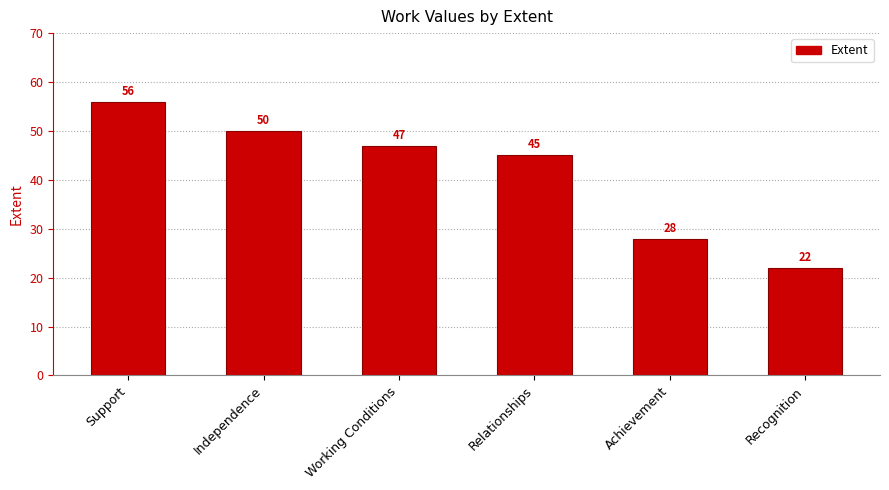

How many bars are there in total?

6